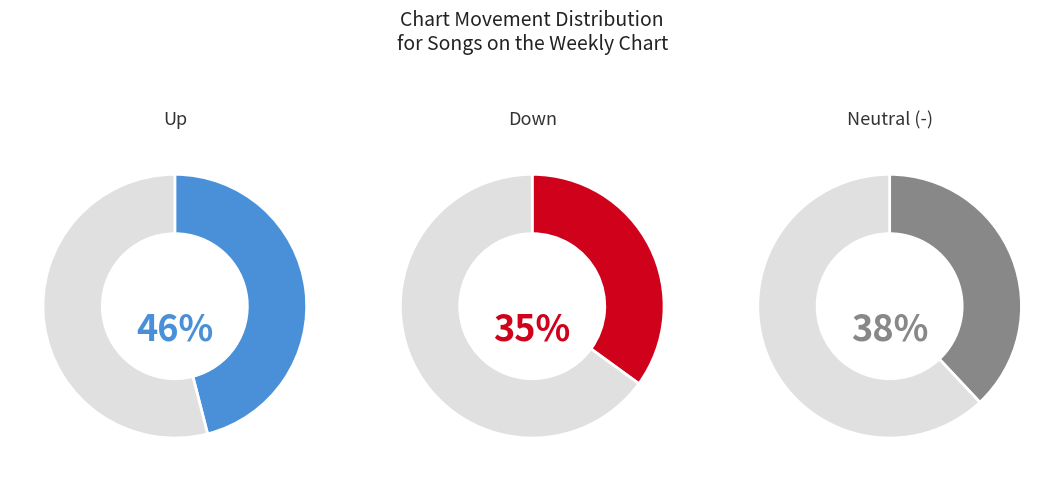

Count the number of slices in the pie.

3